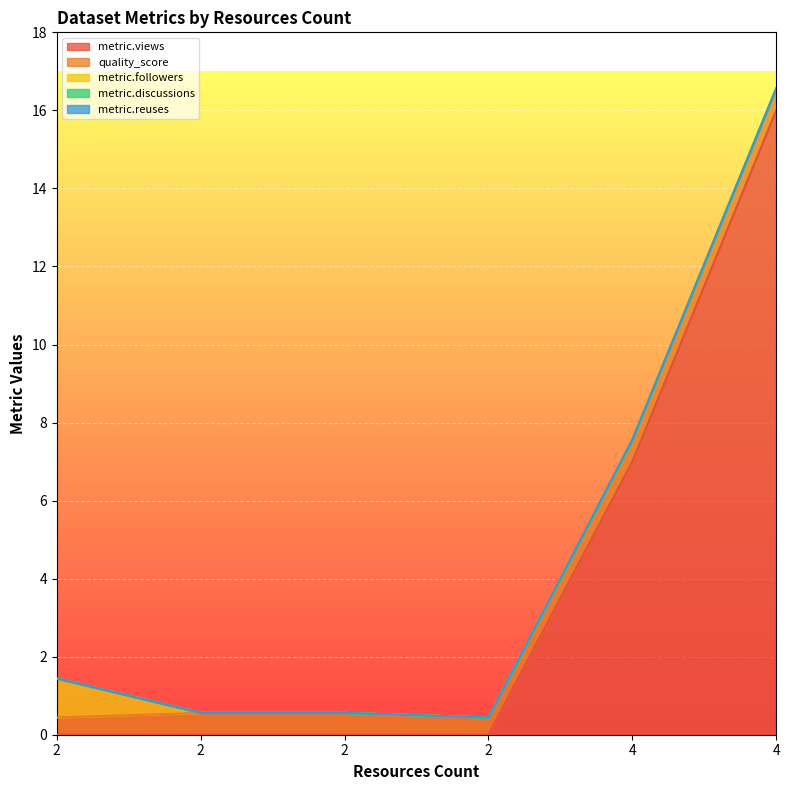

At which label is metric.discussions closest to 0?

2